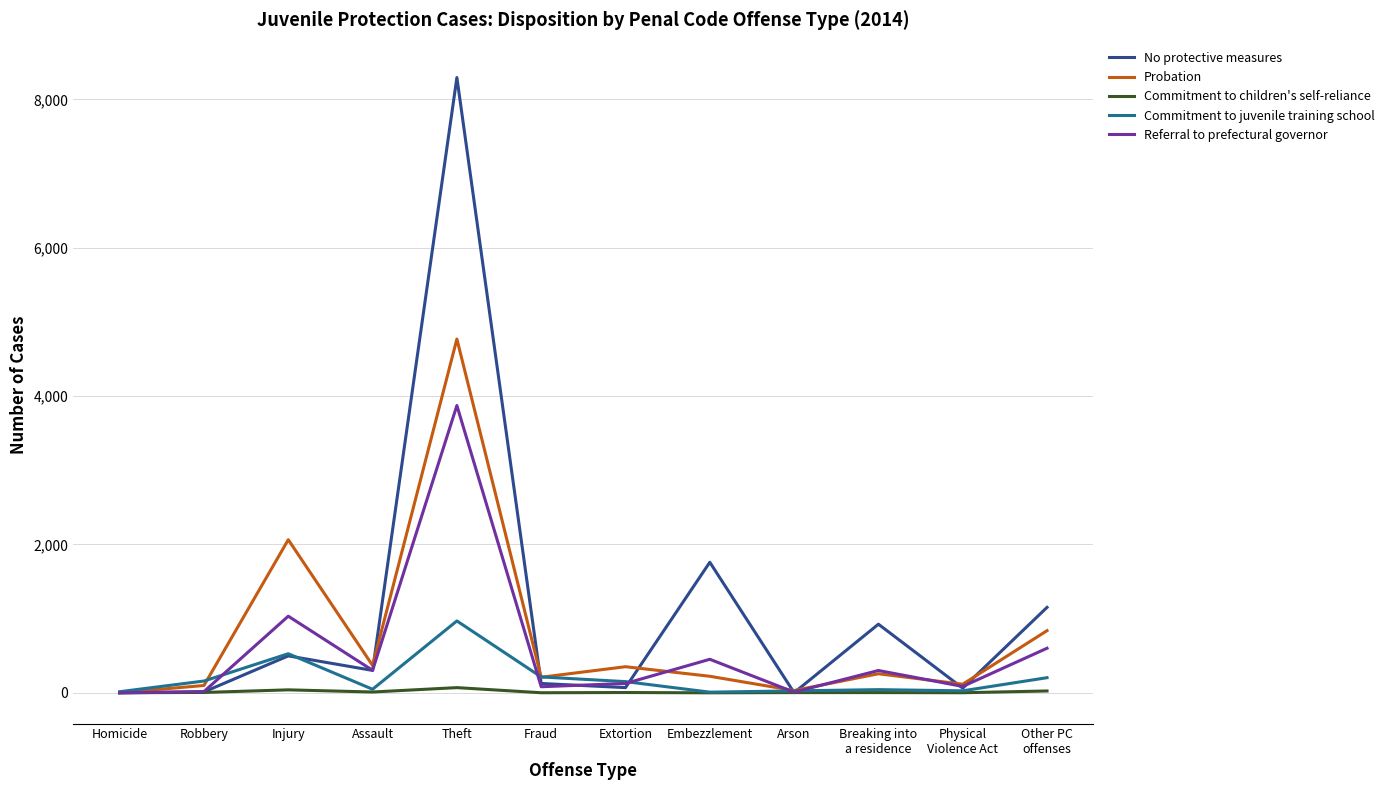

What is the maximum value for Commitment to children's self-reliance?

70